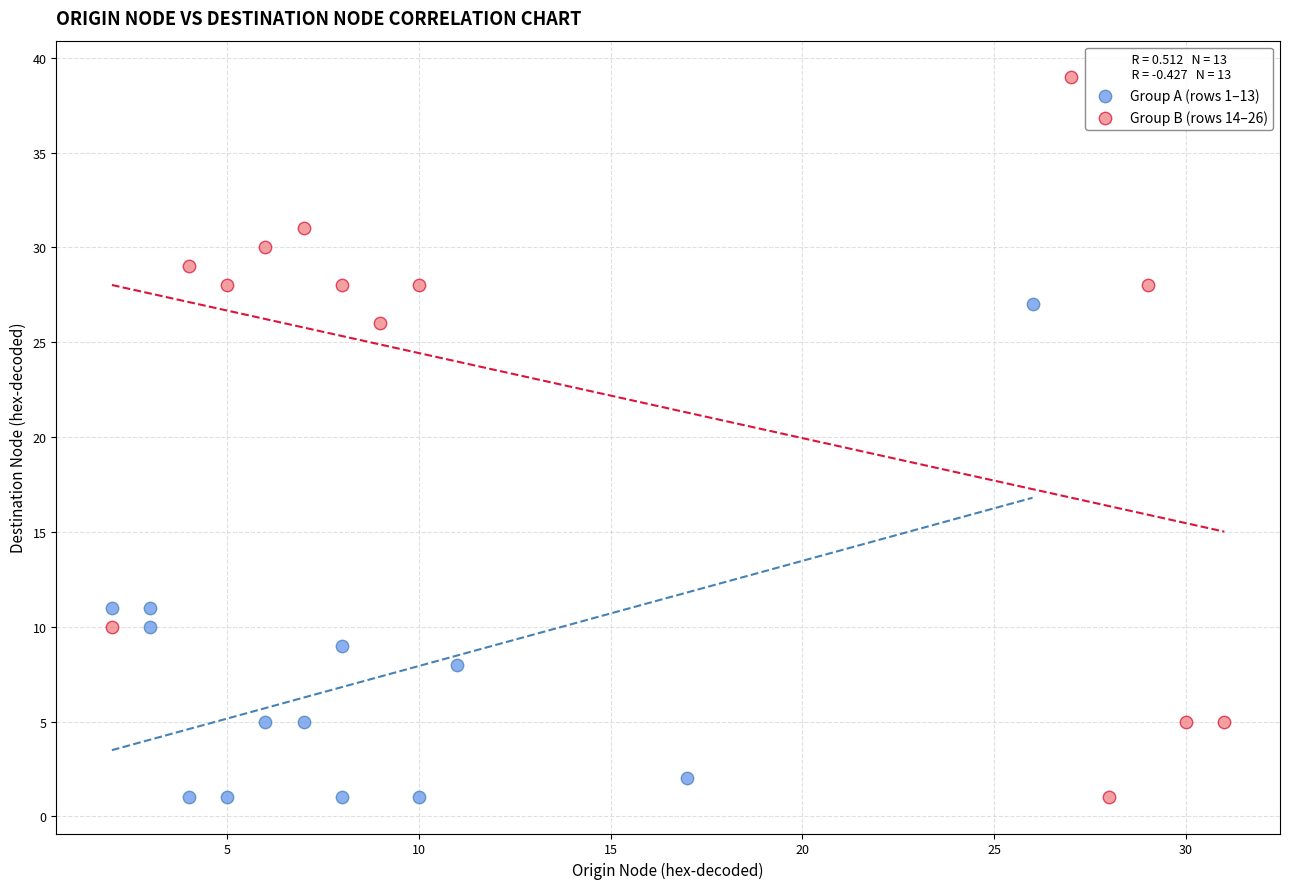

Which series has the widest spread of Y values?

Group B (rows 14–26)